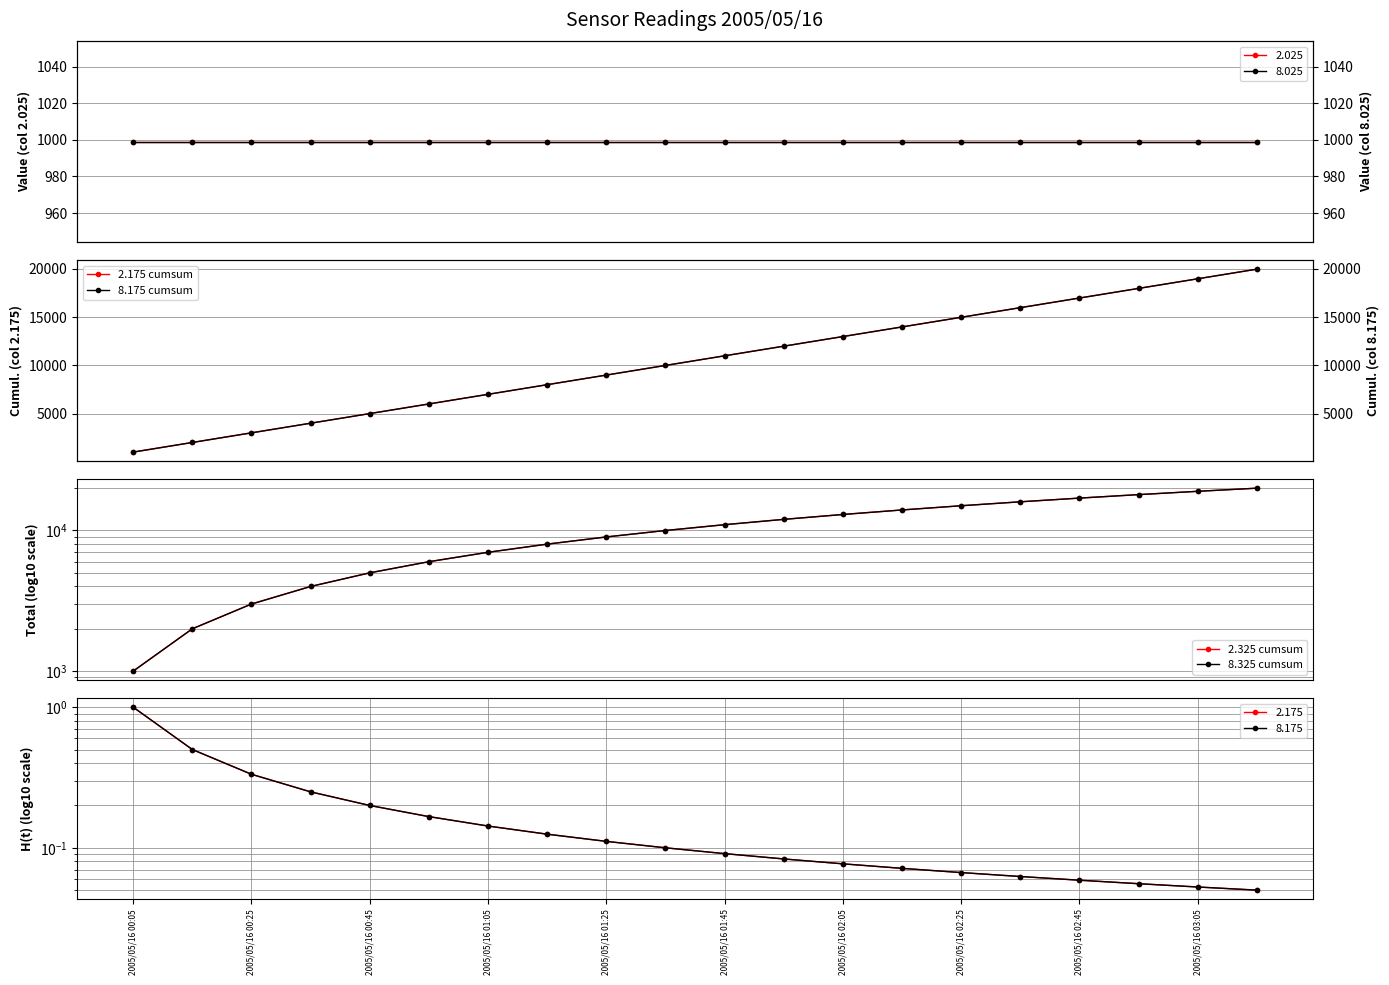

Count the number of categories in the chart.

20